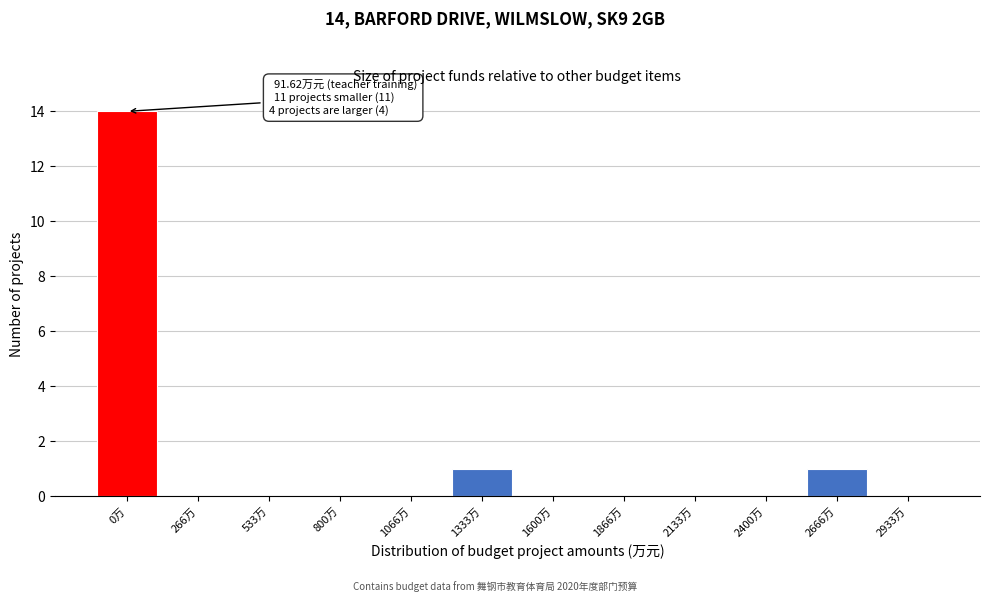

Reading left to right, what are all the values shown in this chart?

0万=14	266万=0	533万=0	800万=0	1066万=0	1333万=1	1600万=0	1866万=0	2133万=0	2400万=0	2666万=1	2933万=0